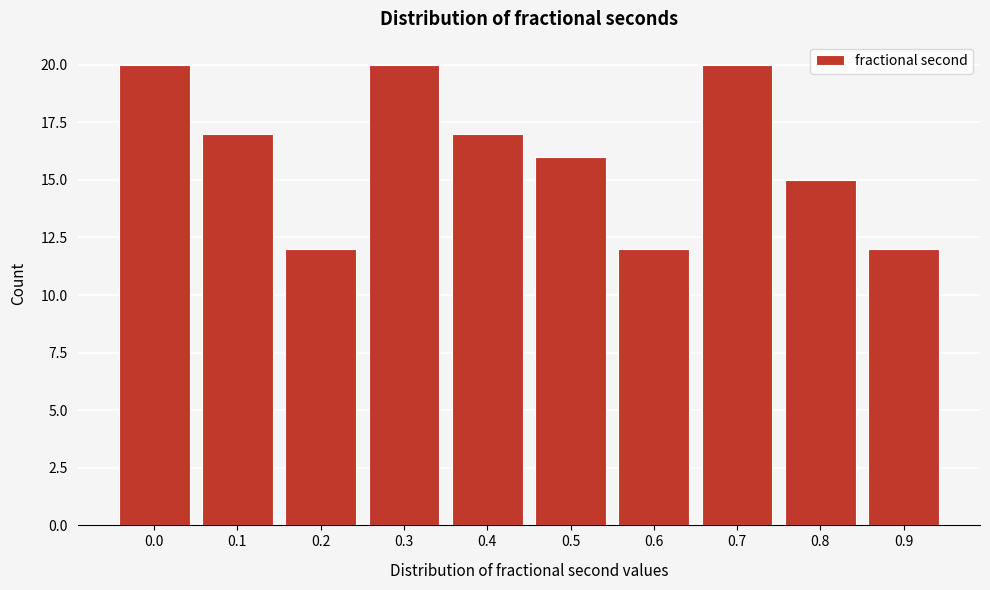

Reading right to left, extract all data points from this chart.

0.9=12	0.8=15	0.7=20	0.6=12	0.5=16	0.4=17	0.3=20	0.2=12	0.1=17	0.0=20